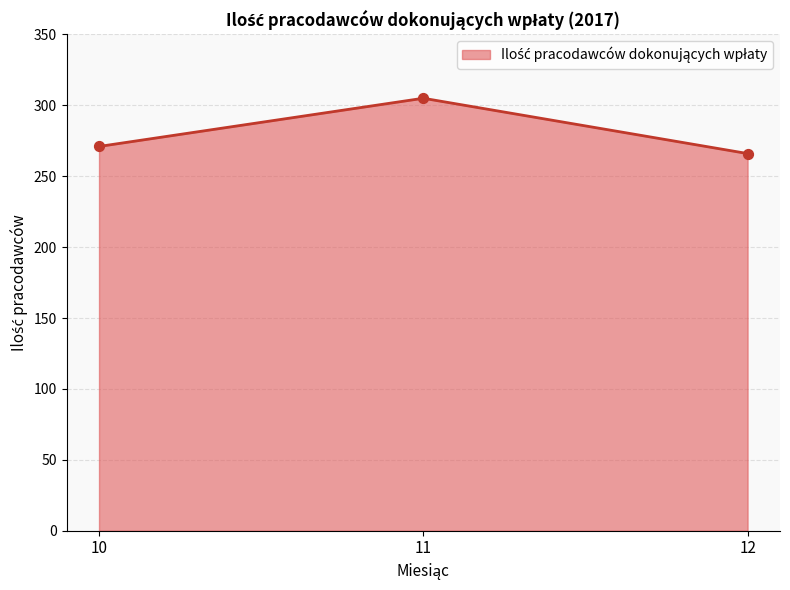

Approximately how many times larger is the value at 10 compared to 12?

1.0